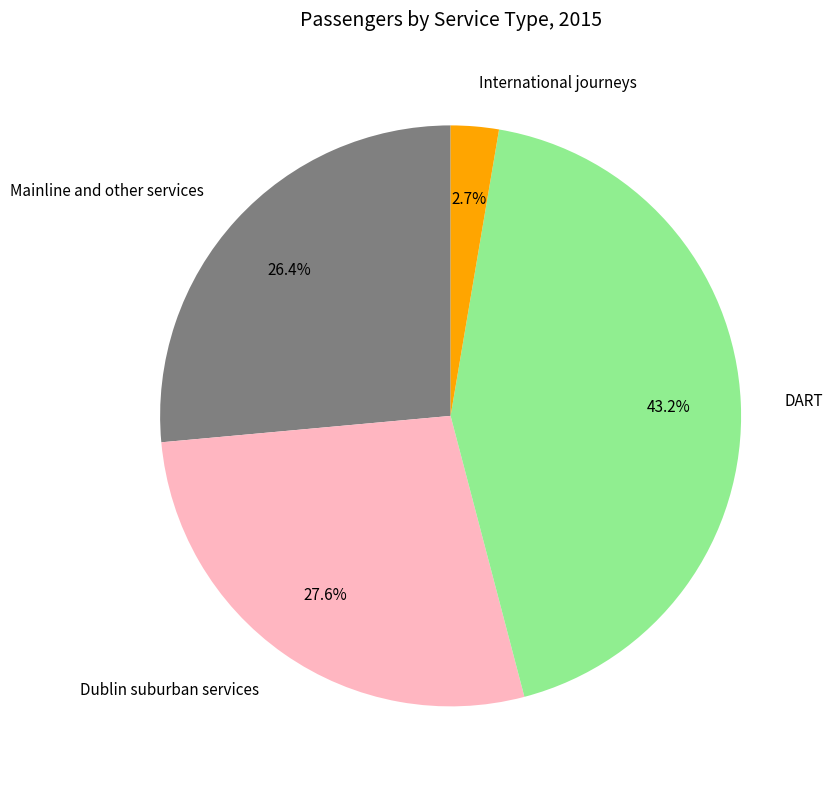

Is there any slice that represents more than half of the pie?

No